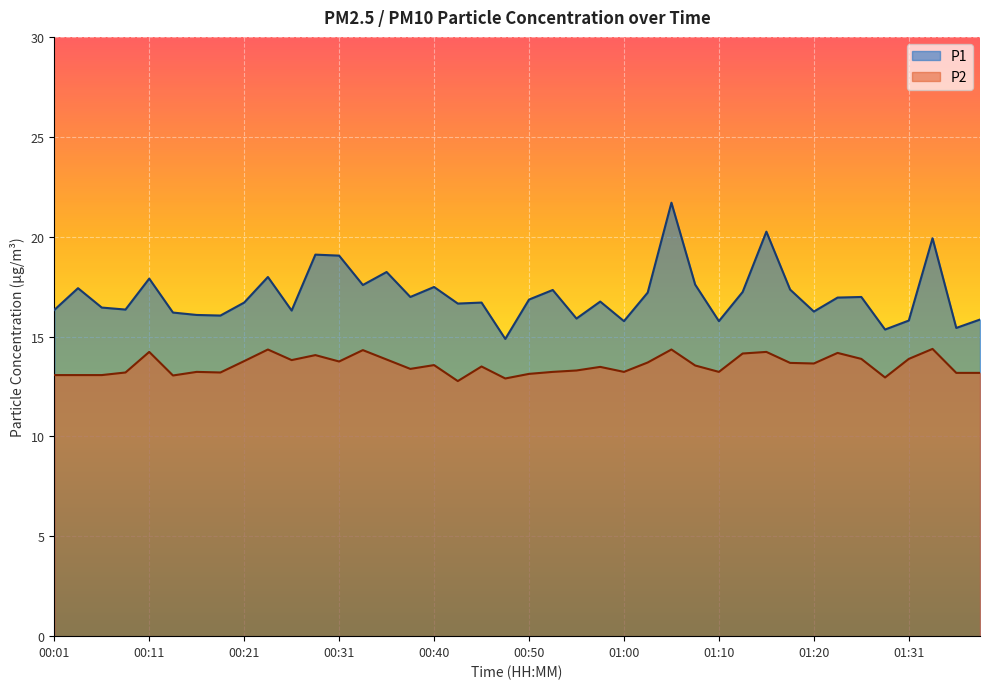

At which label is P1 closest to 18?

00:23